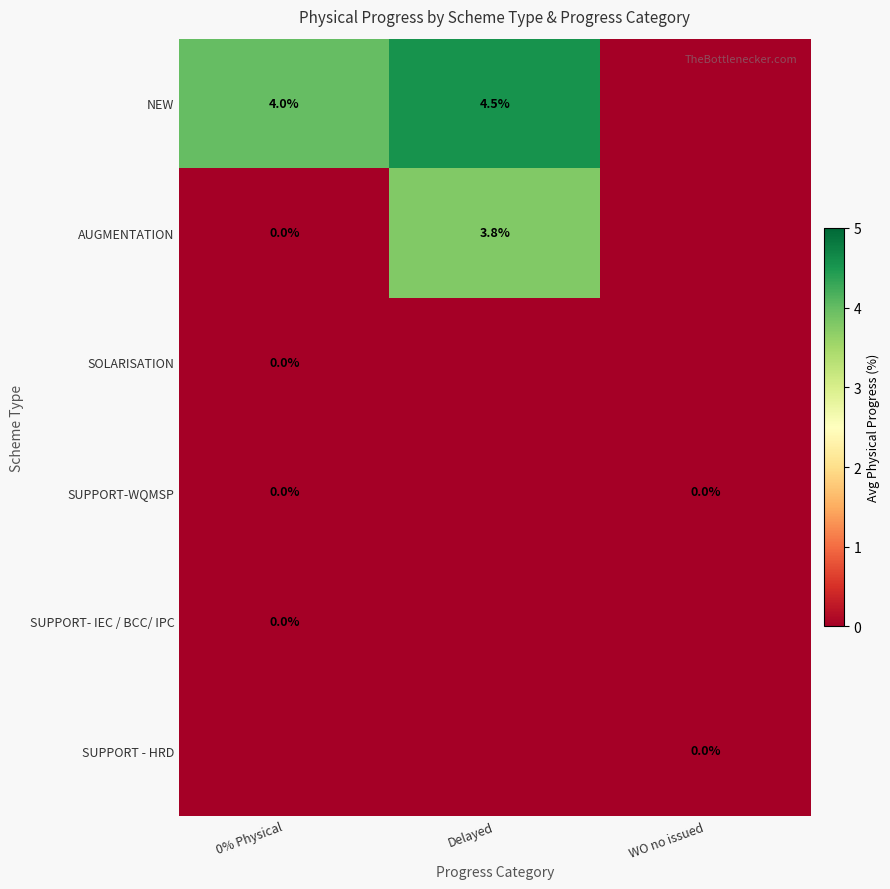

How many categories are shown in the chart?

3